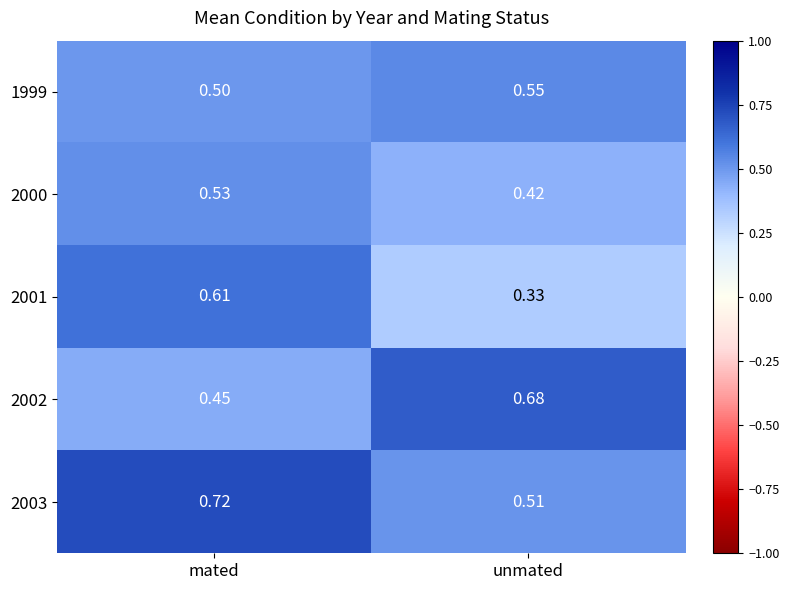

Rank the categories by 1999 value from lowest to highest.

mated, unmated